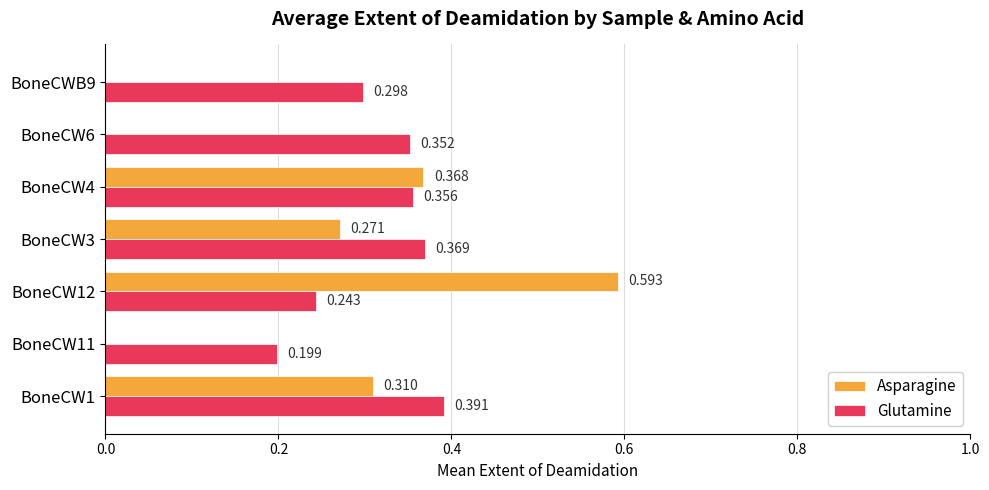

Is the value of Asparagine at BoneCW3 greater than the value of Glutamine at BoneCW11?

Yes